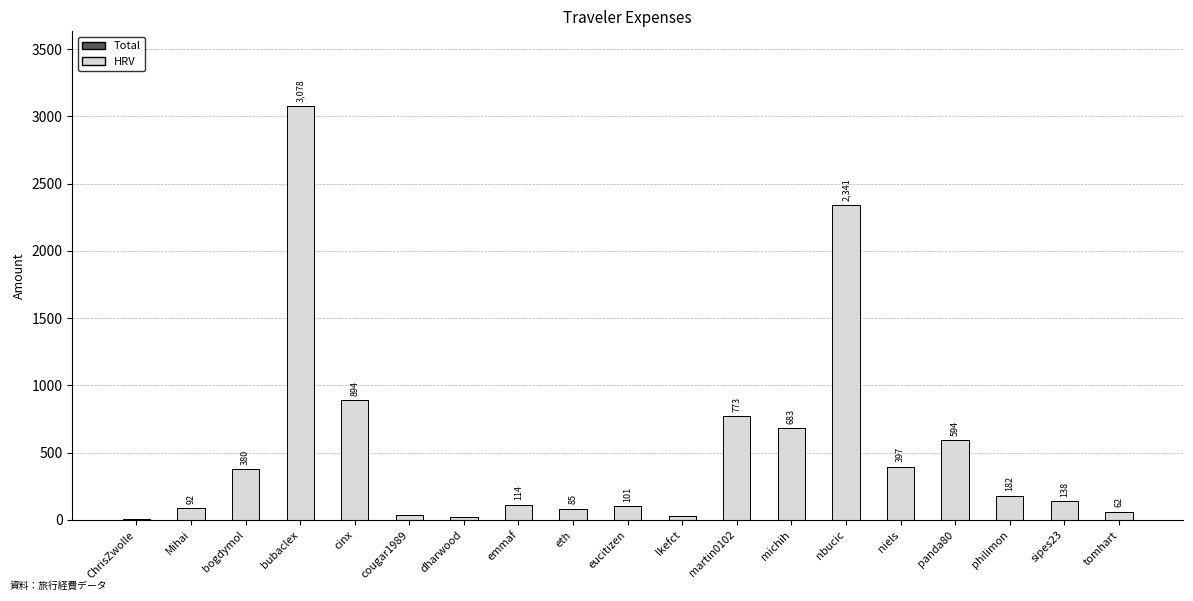

Is it true that the value at nbucic is 2340.8?

True